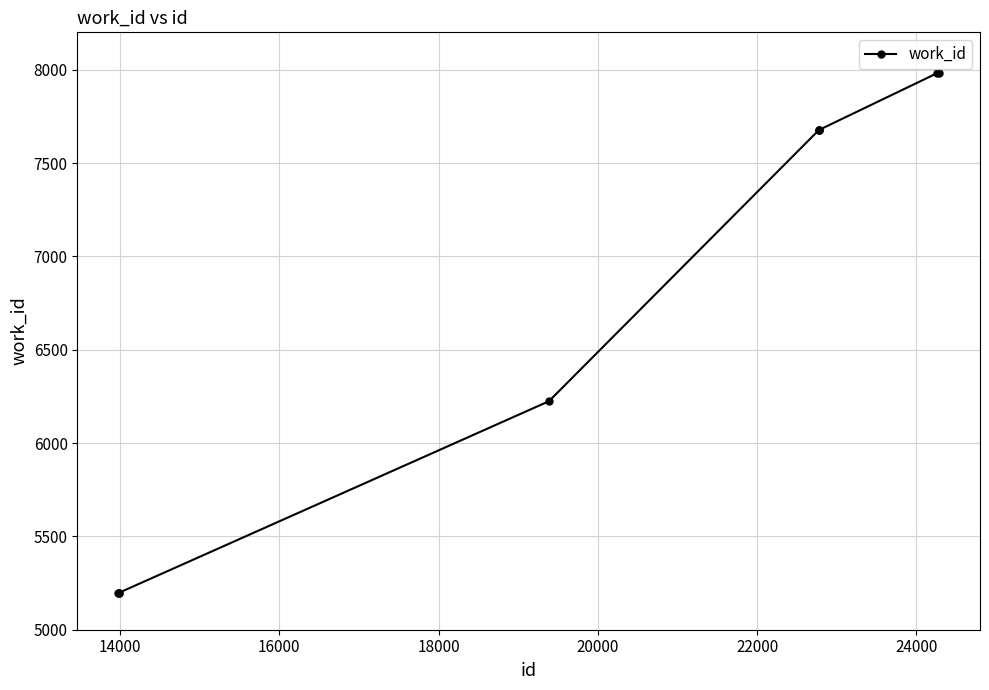

What is the average value?

6757